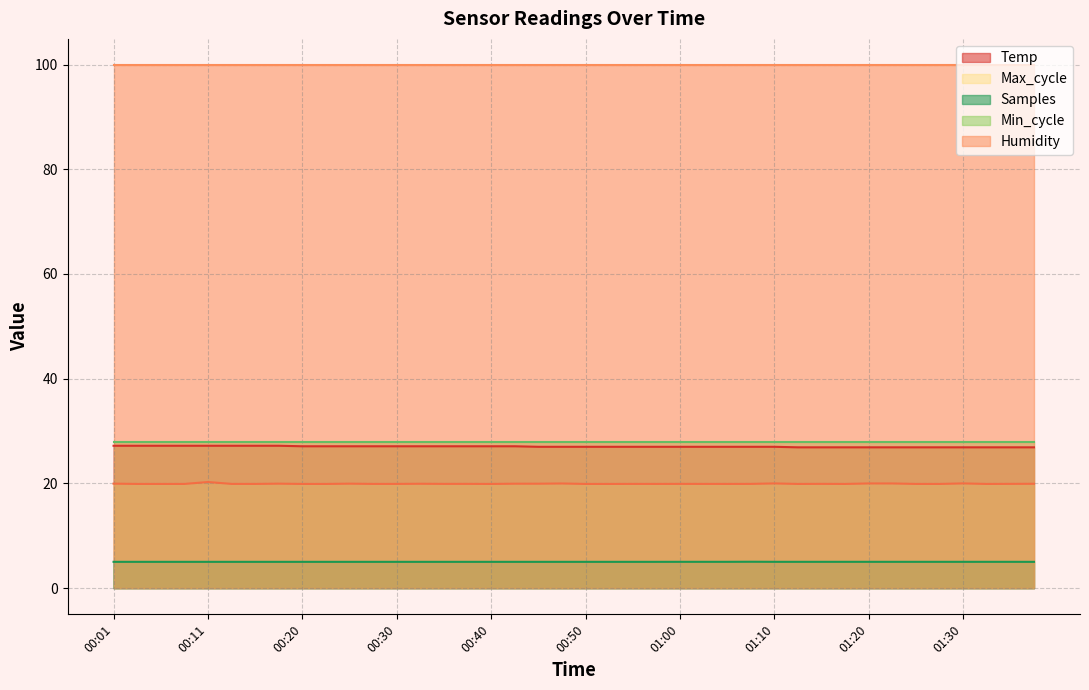

What is the value of the Max_cycle point at the 15th from the left?

19.9